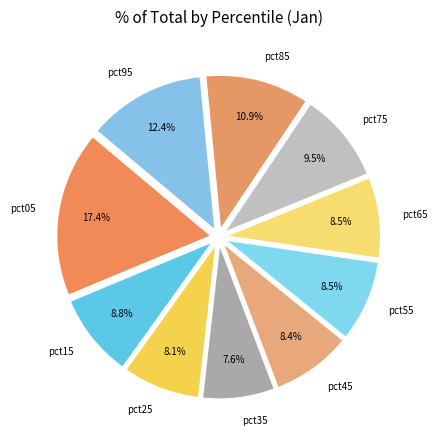

Which has a higher value, pct85 or pct45?

pct85